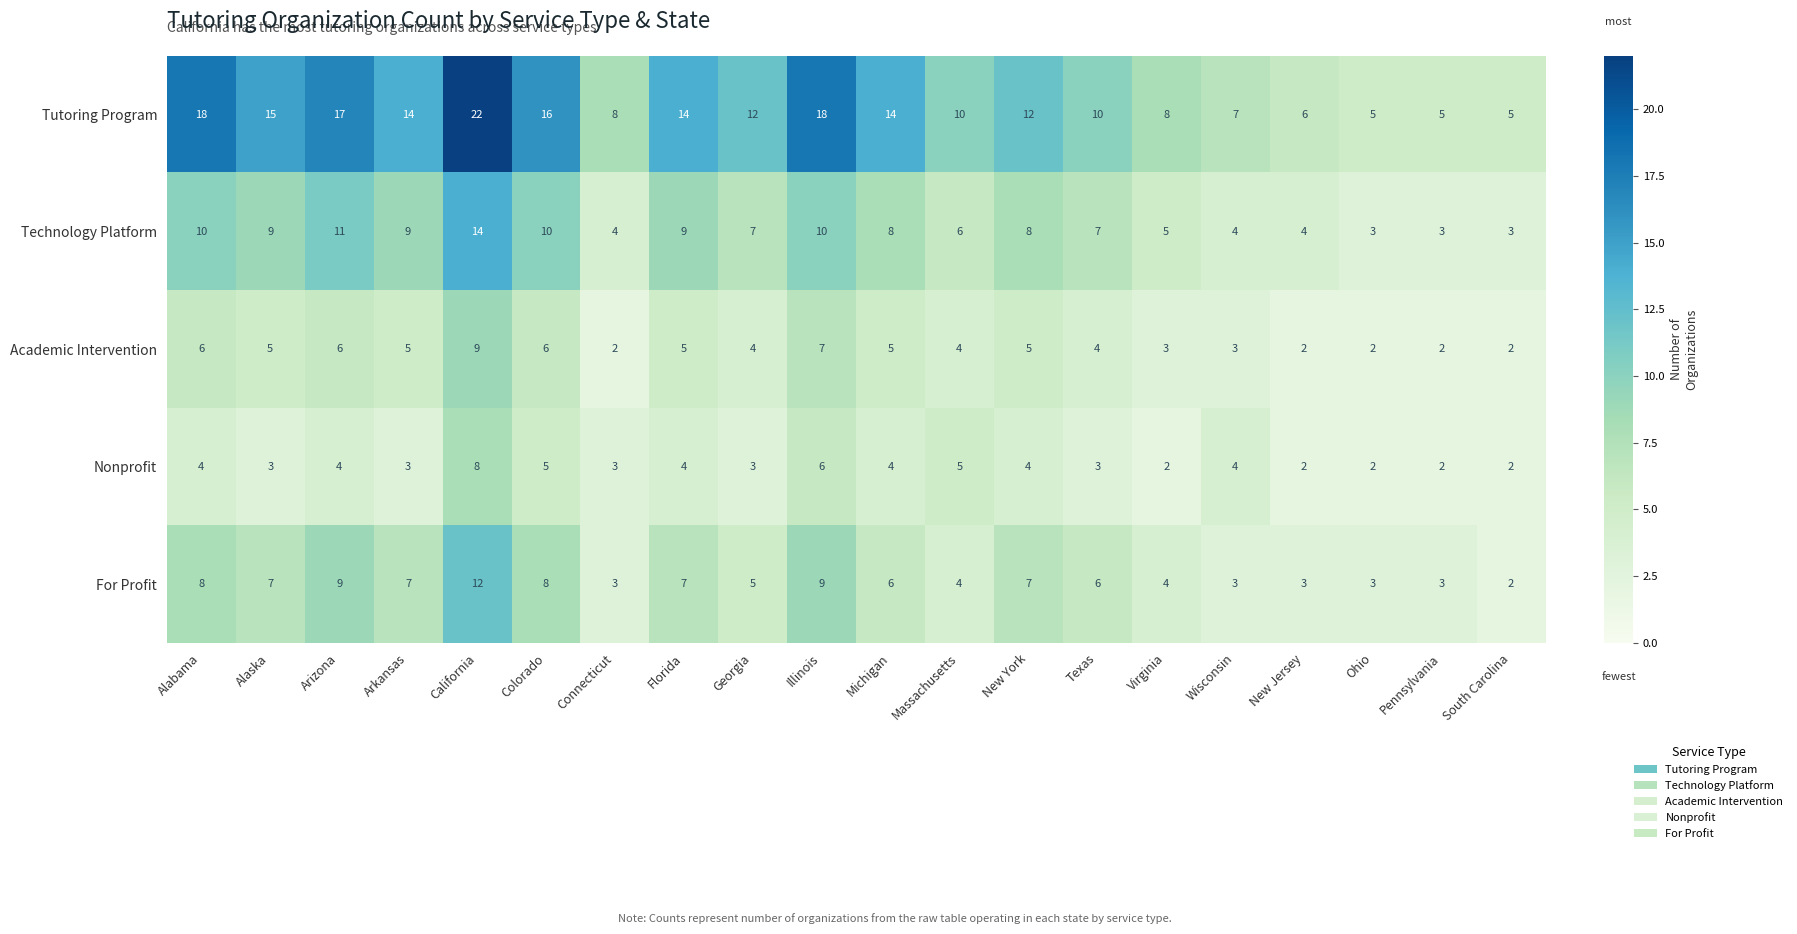

At Texas, list the series in order from largest to smallest.

Tutoring Program, Technology Platform, For Profit, Academic Intervention, Nonprofit